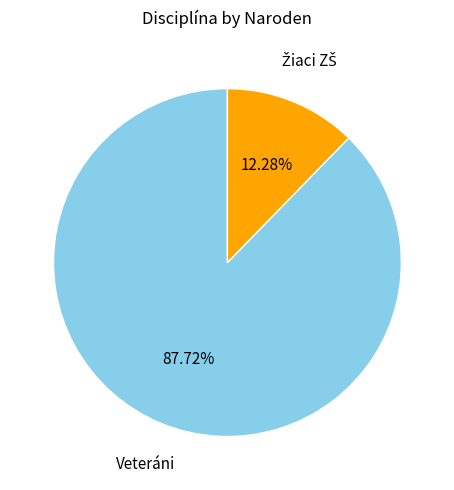

How many slices are in this pie chart?

2